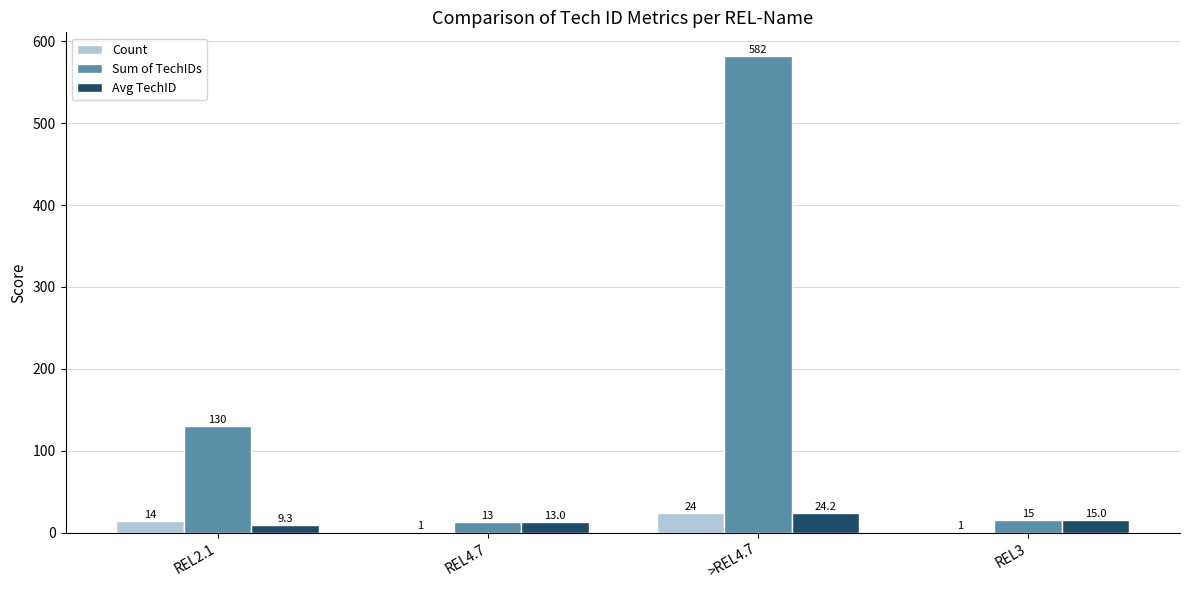

Which series has the largest total across all categories?

Sum of TechIDs